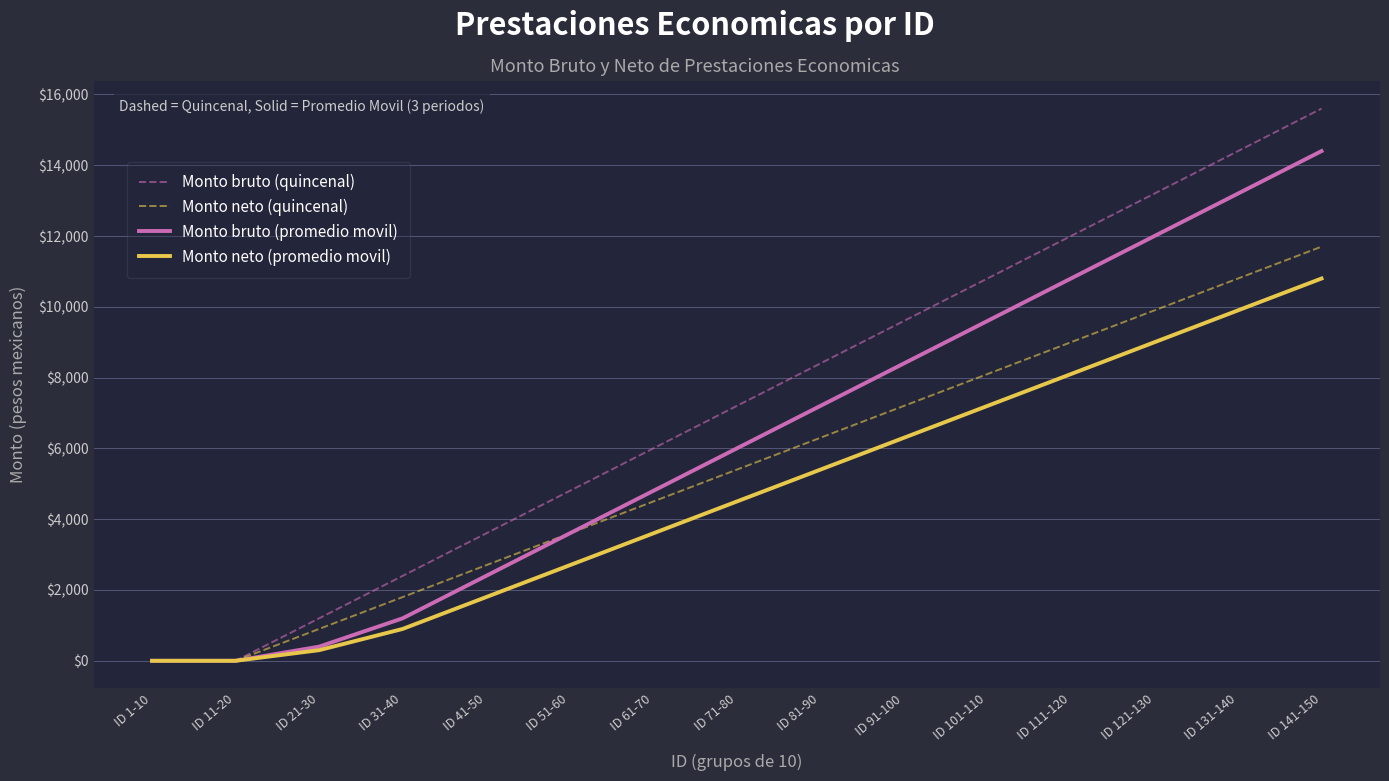

At how many categories does at least one series exceed 11273?

4